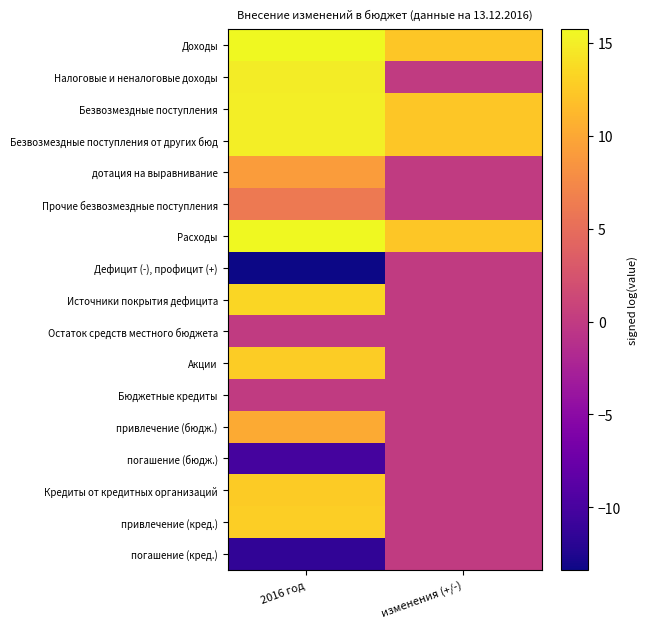

How many categories are shown in the chart?

2